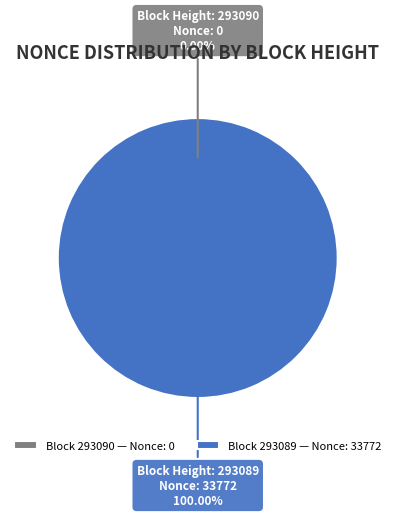

What percentage do 293089 and 293090 together represent?

100.0%